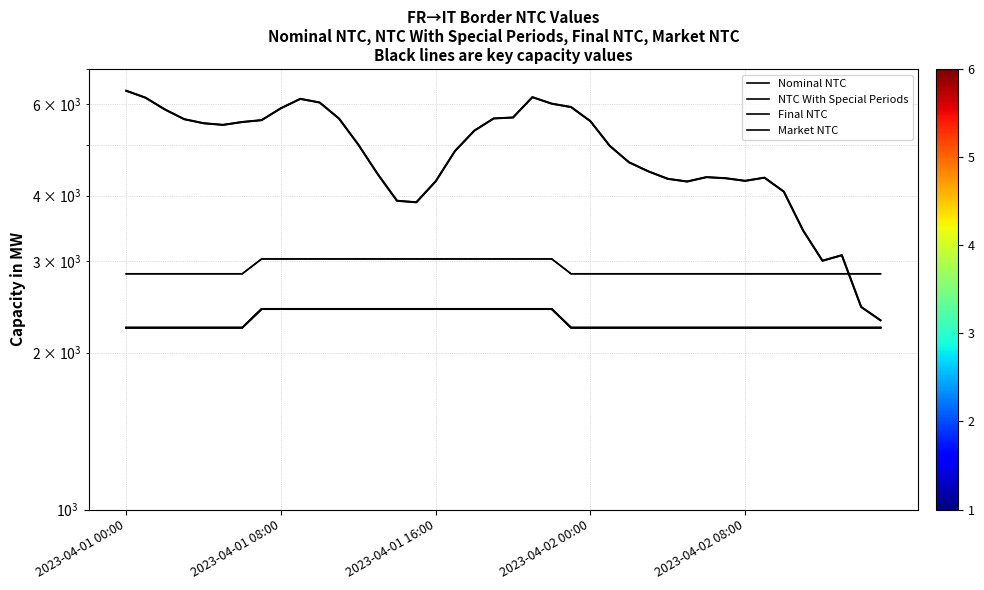

Which category has the lowest value across all series?

2023-04-01 00:00